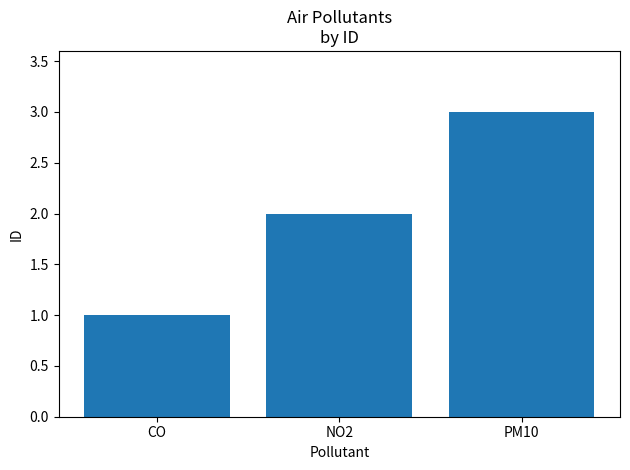

True or false: the data shows 1 at NO2.

False